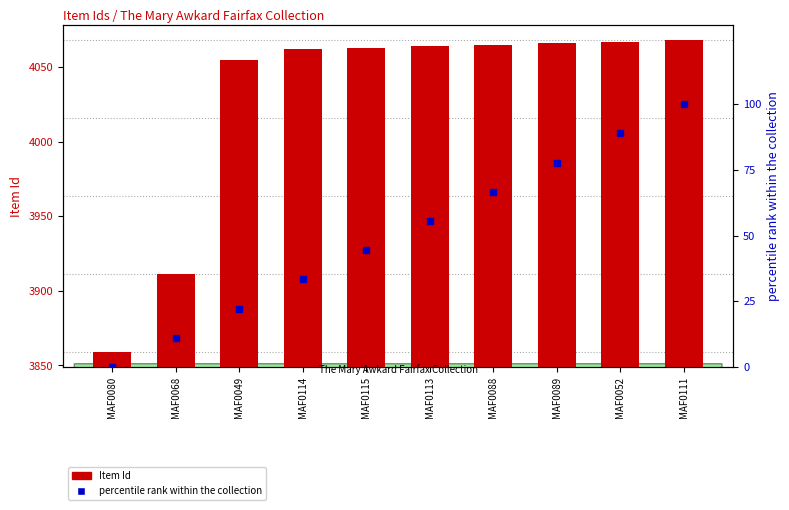

Is it true that percentile rank within the collection equals 15.1 at MAF0068?

False